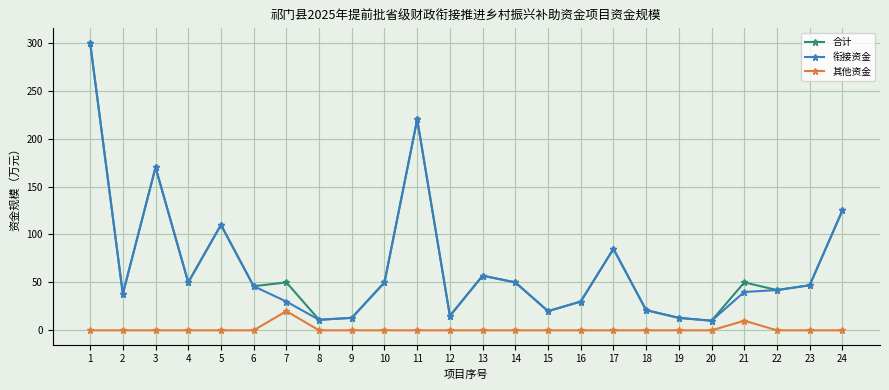

True or false: 其他资金 and 衔接资金 intersect in this chart.

False